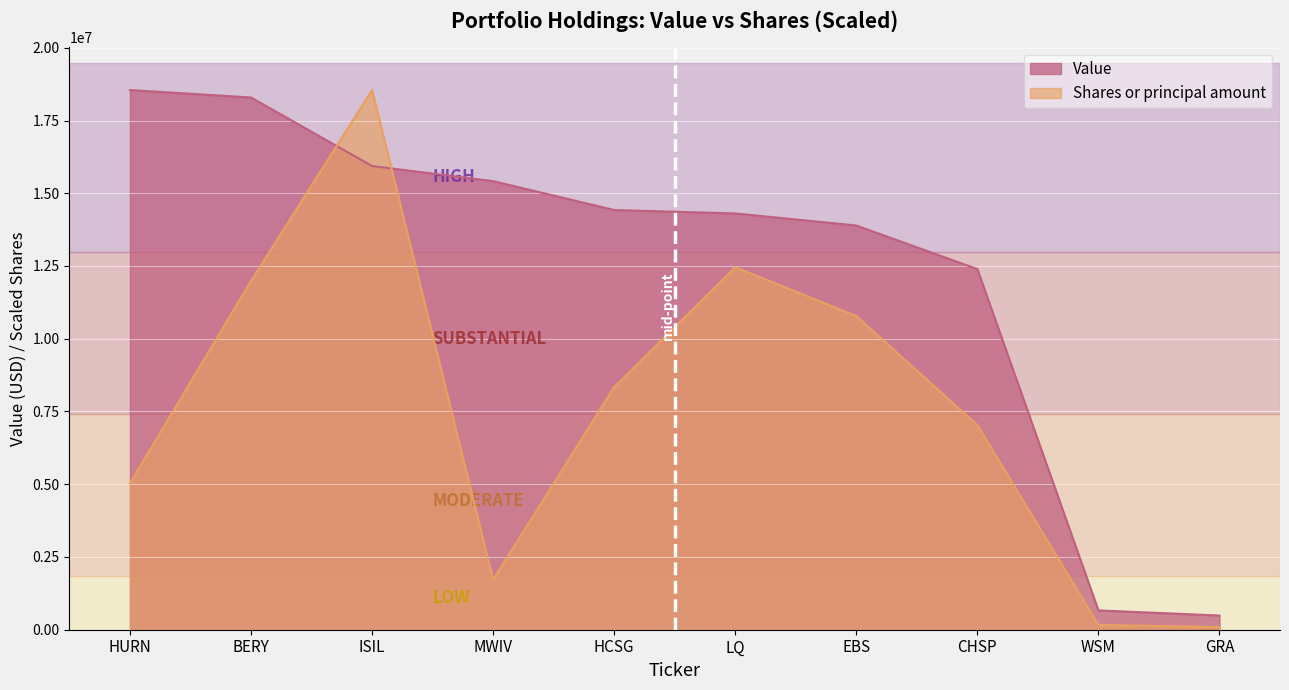

What are all the series names shown in the legend?

Value, Shares or principal amount